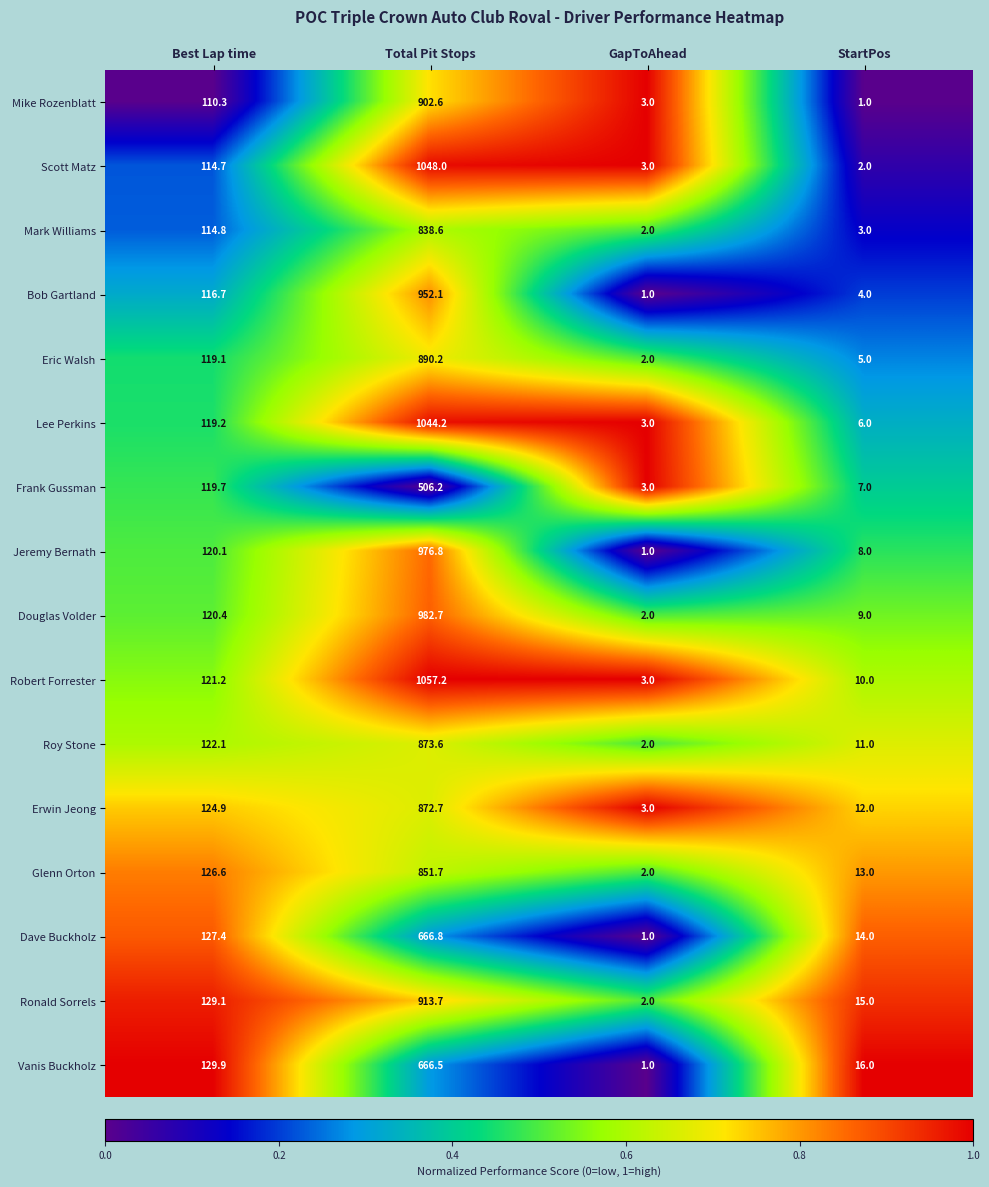

What is the difference between the Erwin Jeong values at GapToAhead and StartPos?

9.0